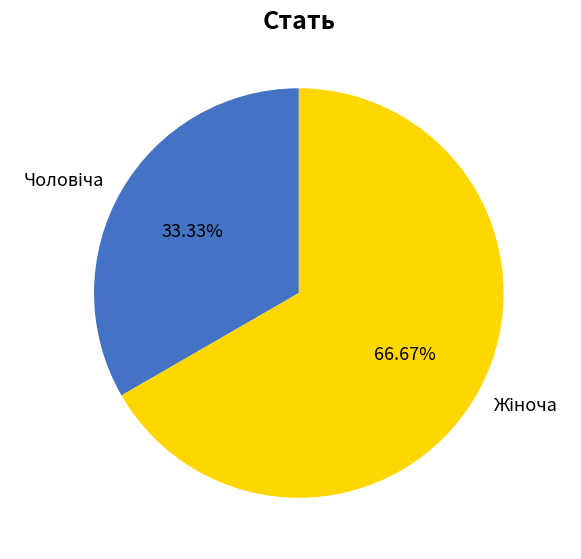

Does any single category account for the majority?

Yes